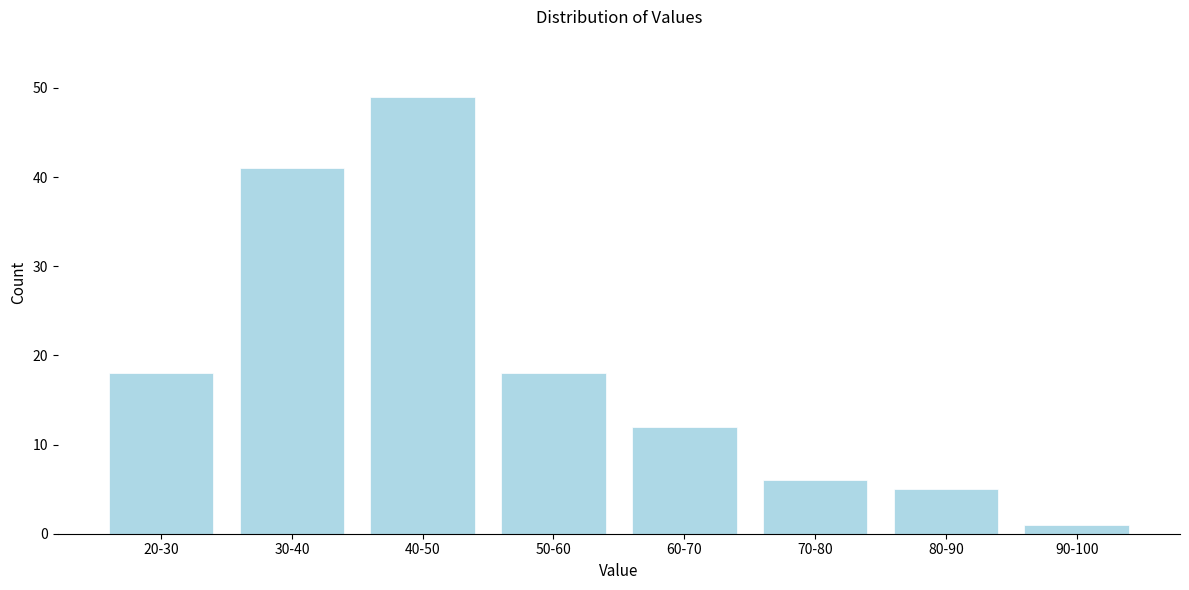

Reading left to right, transcribe all the data shown in this chart.

18	41	49	18	12	6	5	1